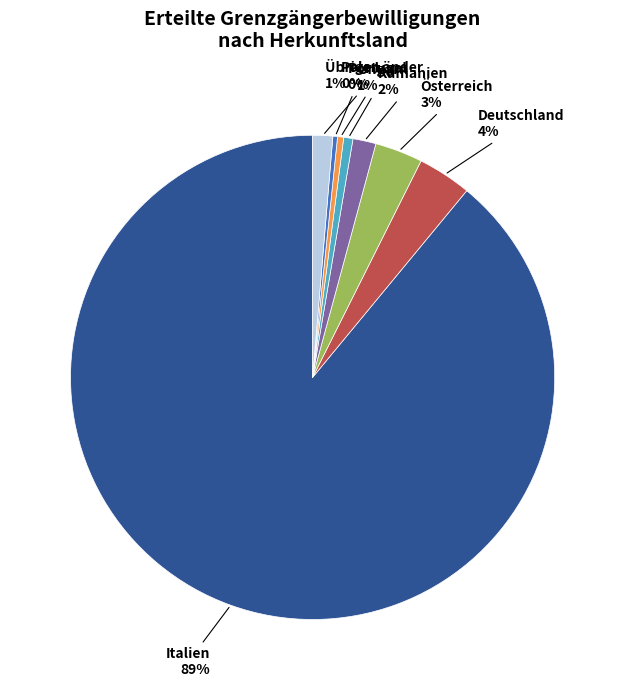

Is there any slice that represents more than half of the pie?

Yes